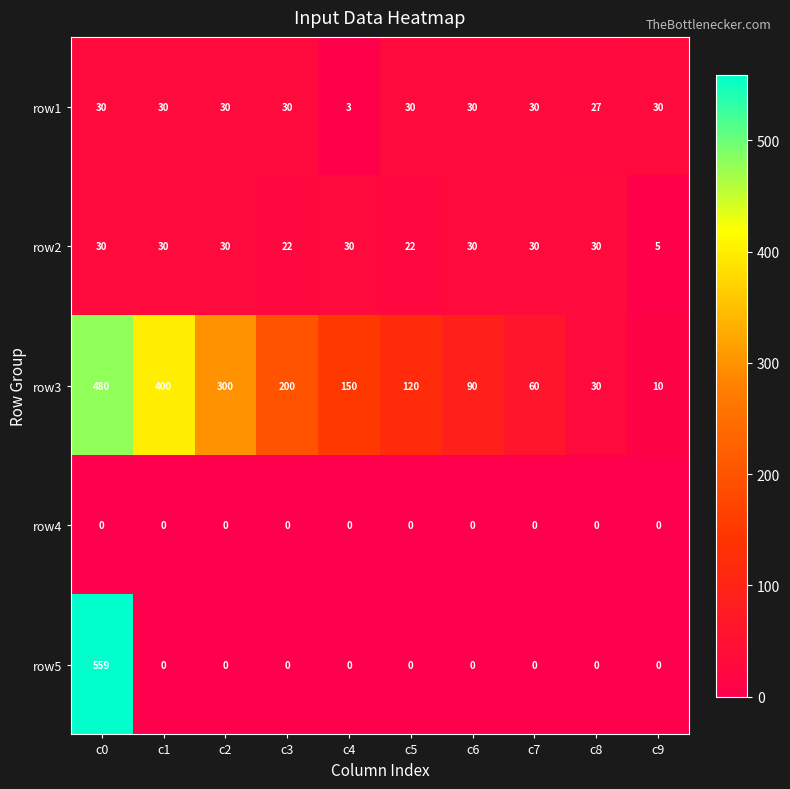

Which series has the widest spread of values?

row5